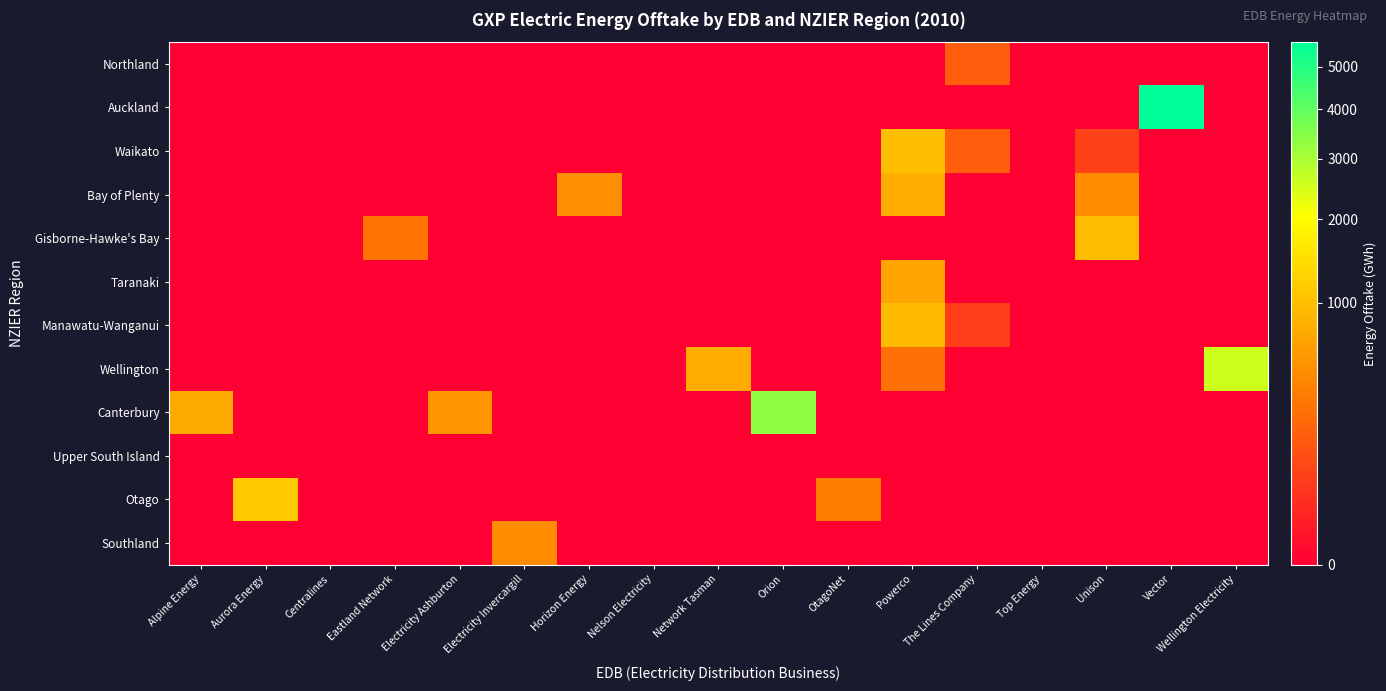

What is the spread (max minus min) of values at Unison?

975.3